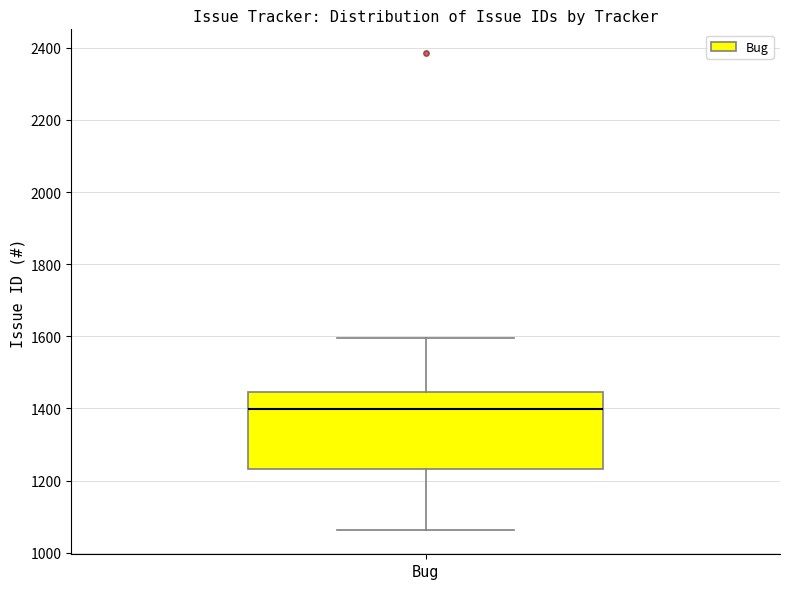

Where is the upper edge of the box for Bug on the y-axis? The values are not printed on the chart, so give them approximately, as read against the axis.

1440